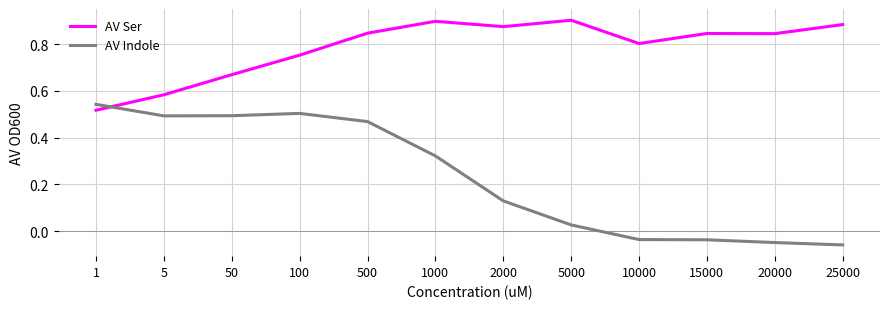

What is the average value of the AV Indole series?

0.2